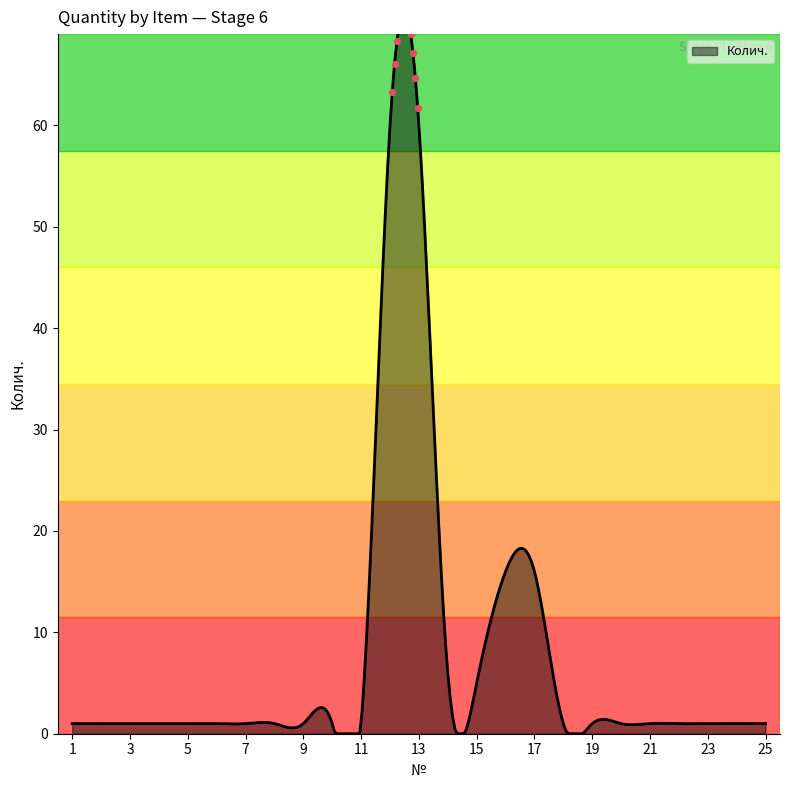

Between 8 and 10, which is larger?

8